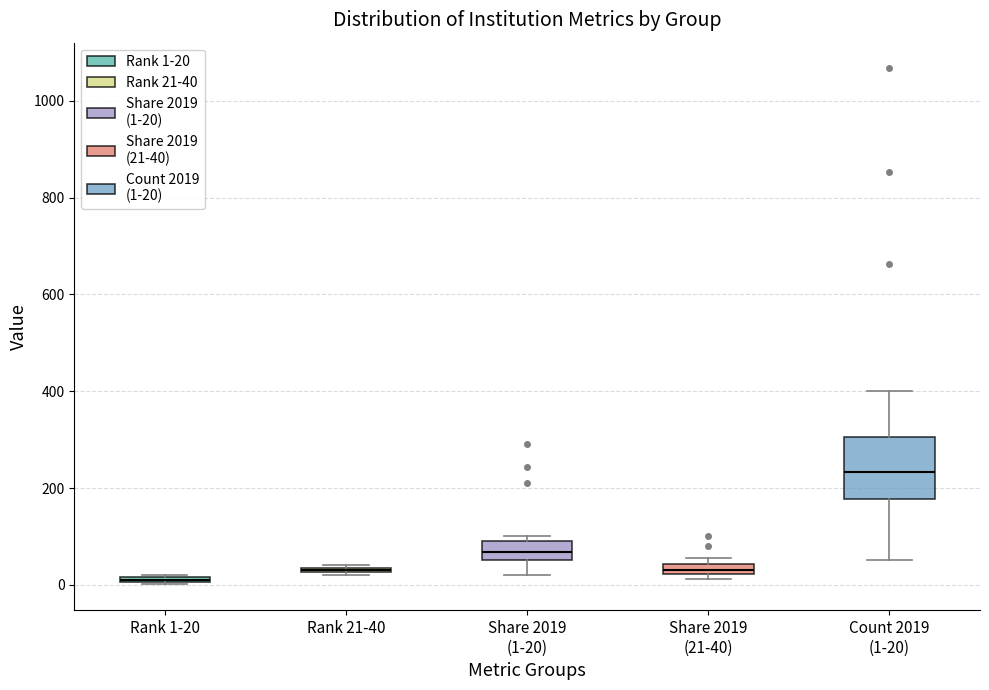

Where is the upper edge of the box for Share 2019 (1-20) on the y-axis? The values are not printed on the chart, so give them approximately, as read against the axis.

100